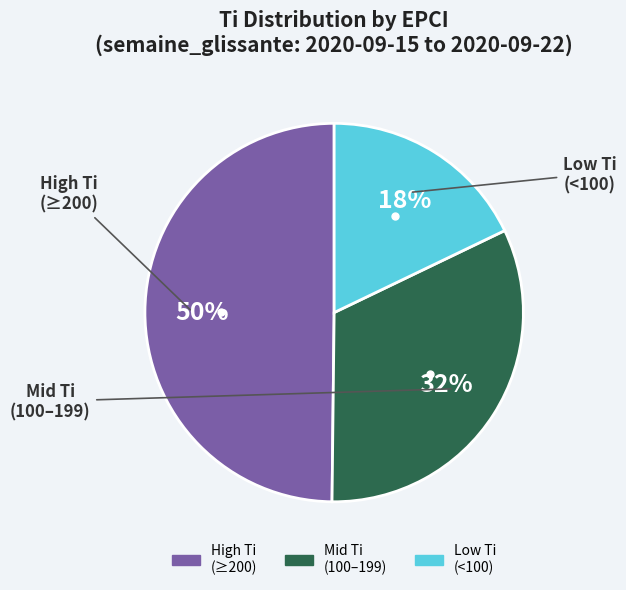

To the nearest percent, what is the difference between the largest and smallest slice percentages?

32%